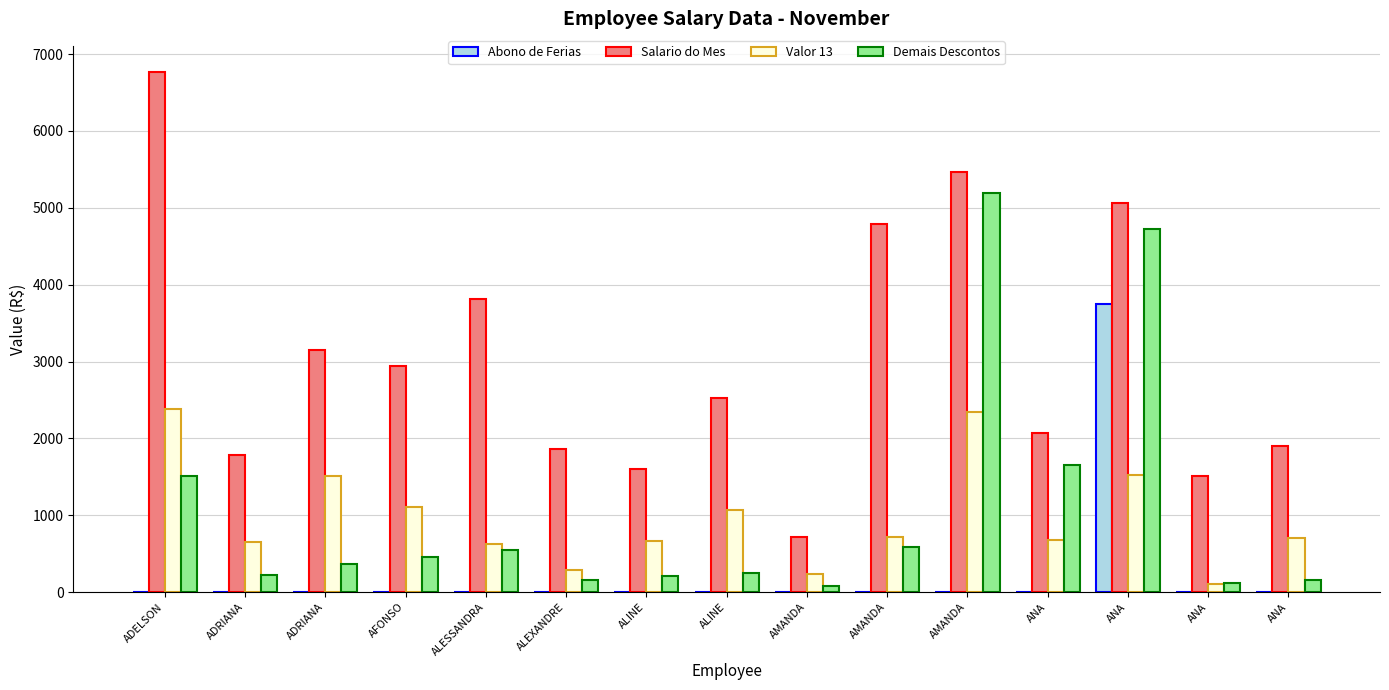

Which series has the widest spread of values?

Salario do Mes